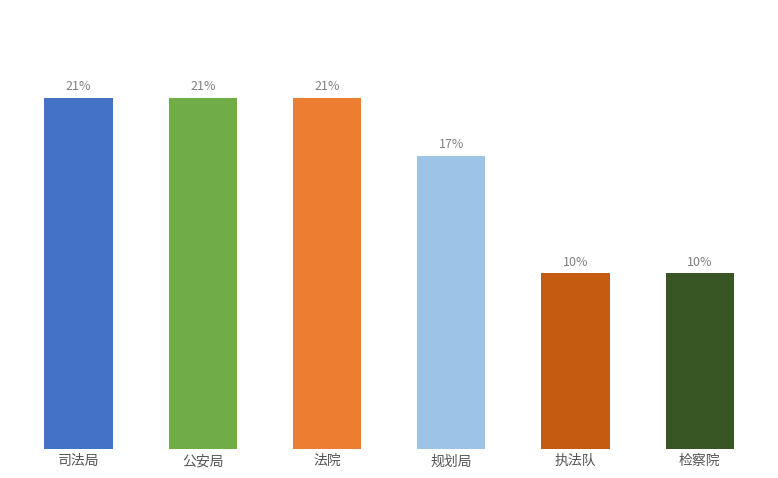

Approximately how many times larger is the value at 司法局 compared to 公安局?

1.0